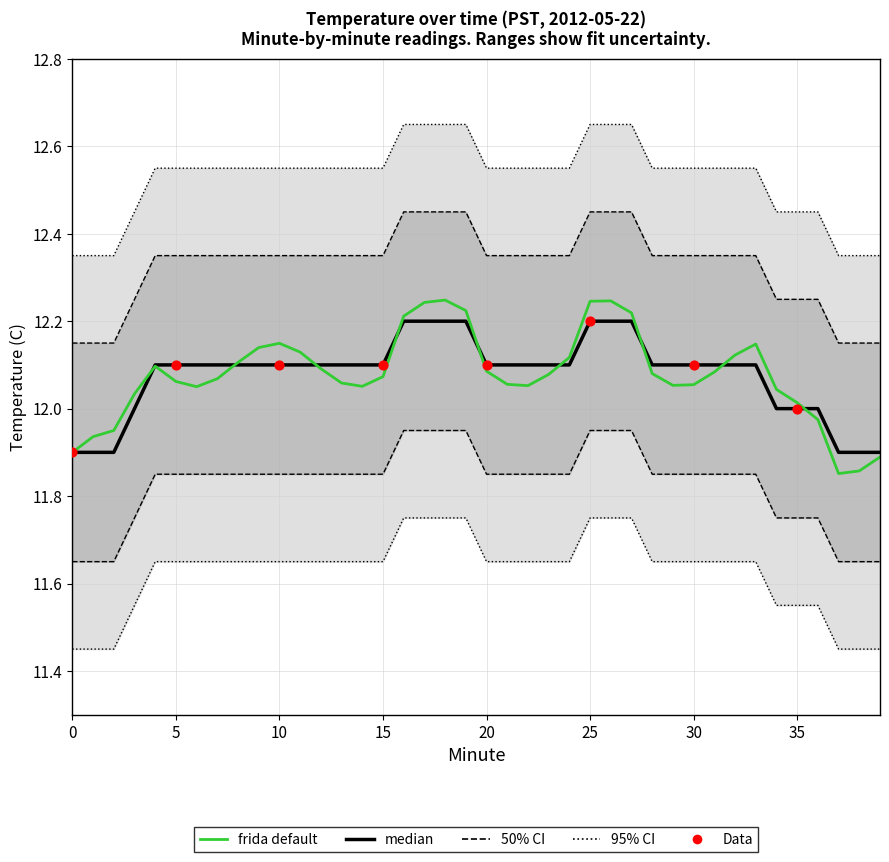

At how many categories does at least one series exceed 12?

40